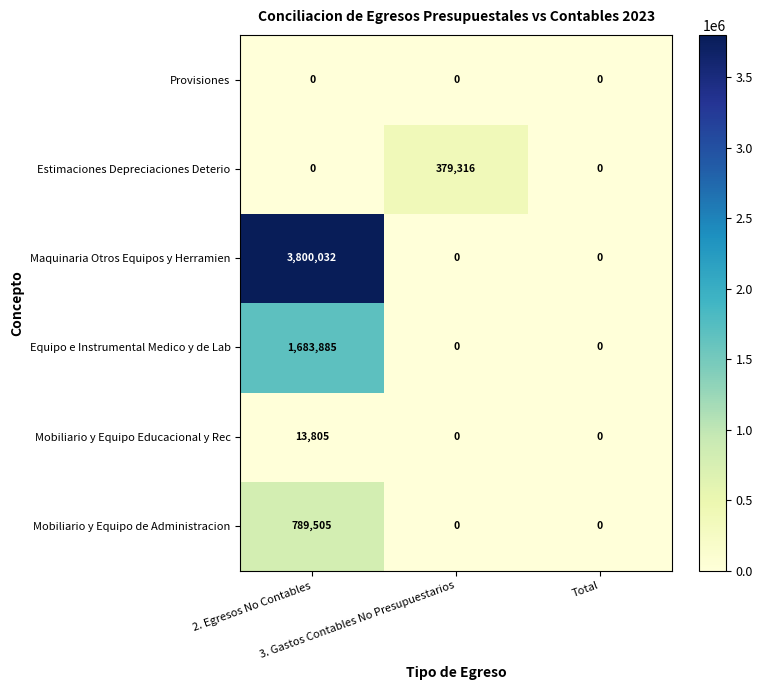

Count the Estimaciones Depreciaciones Deterio values in the range 0 to 379316.

3